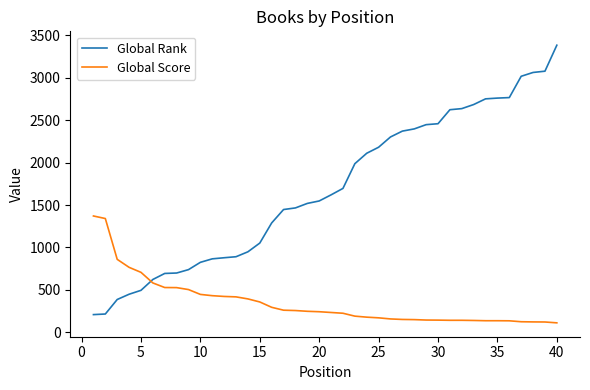

Which series ends up on top after the final intersection of Global Score and Global Rank?

Global Rank